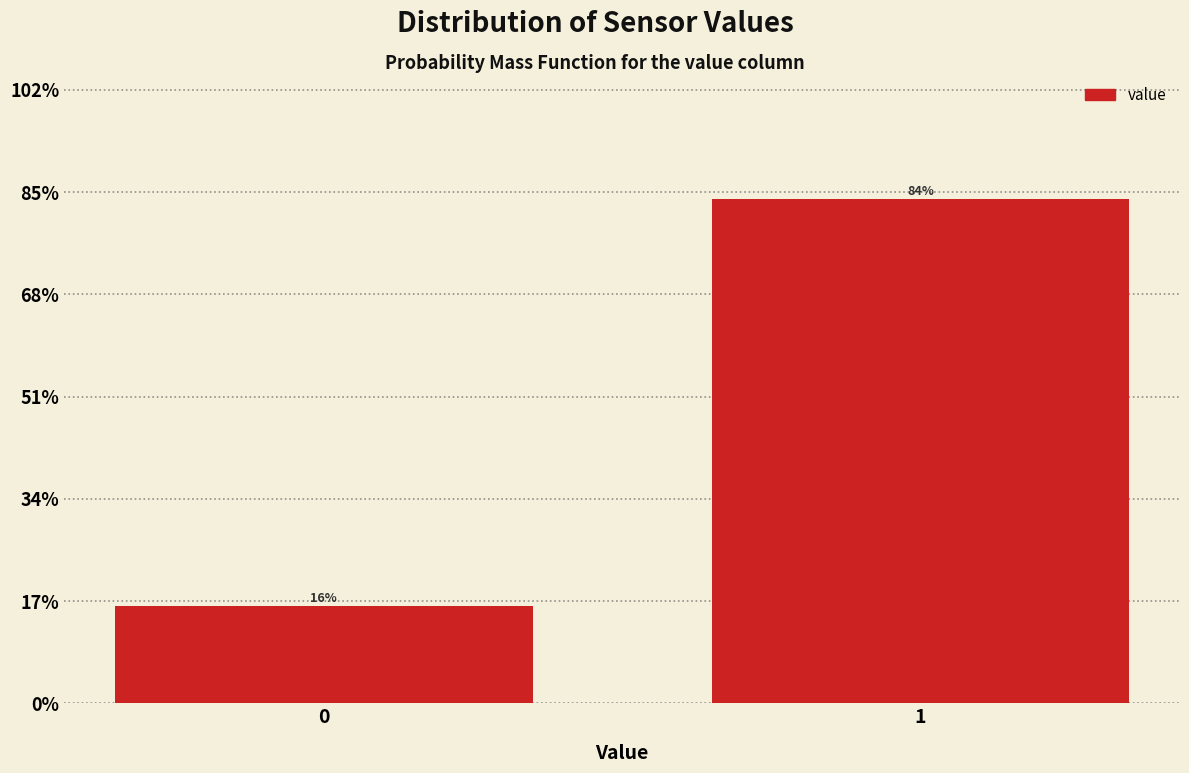

What is the sum of all values?

100.0